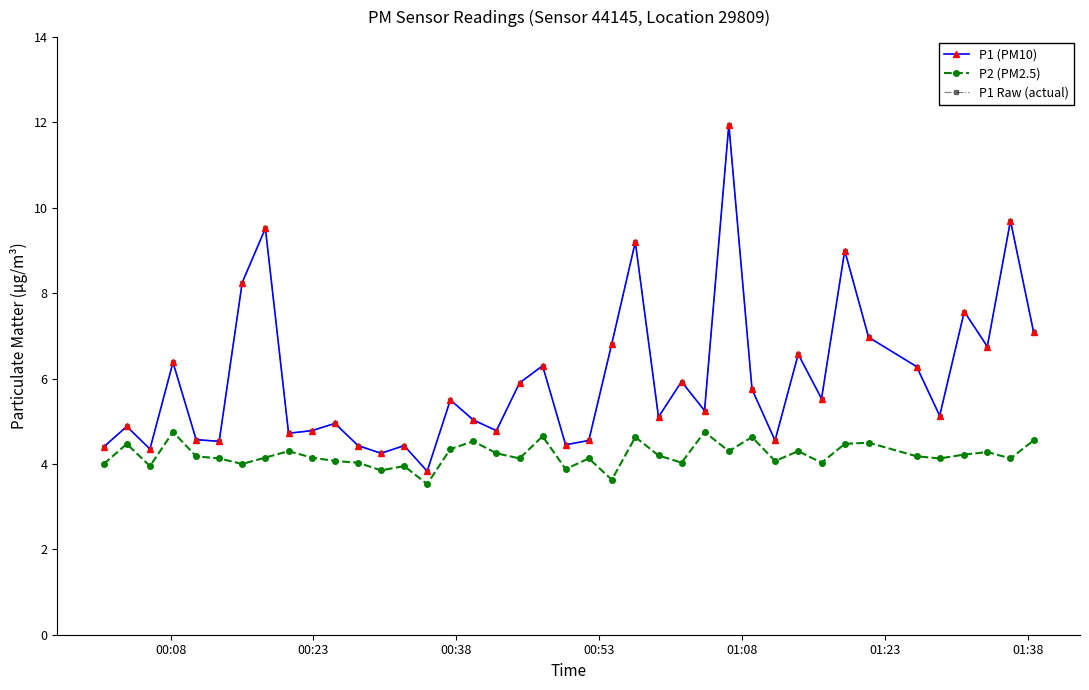

Which series has the widest spread of values?

P1 (PM10)